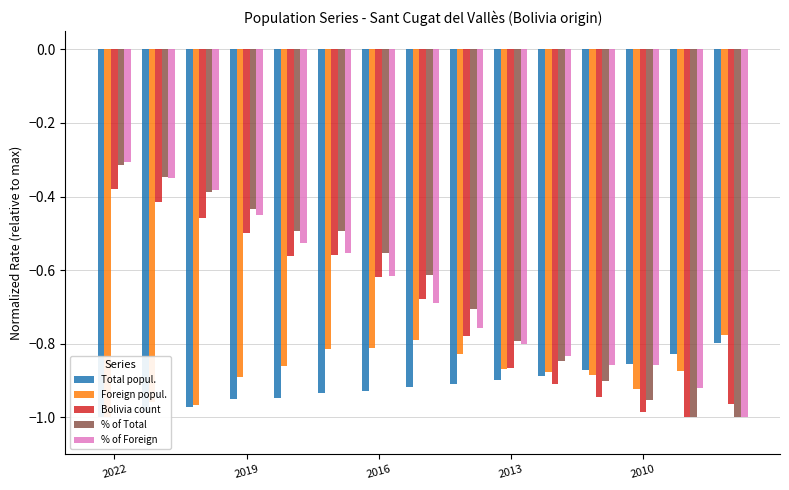

What is the sum of all Total popul. values?

-13.7